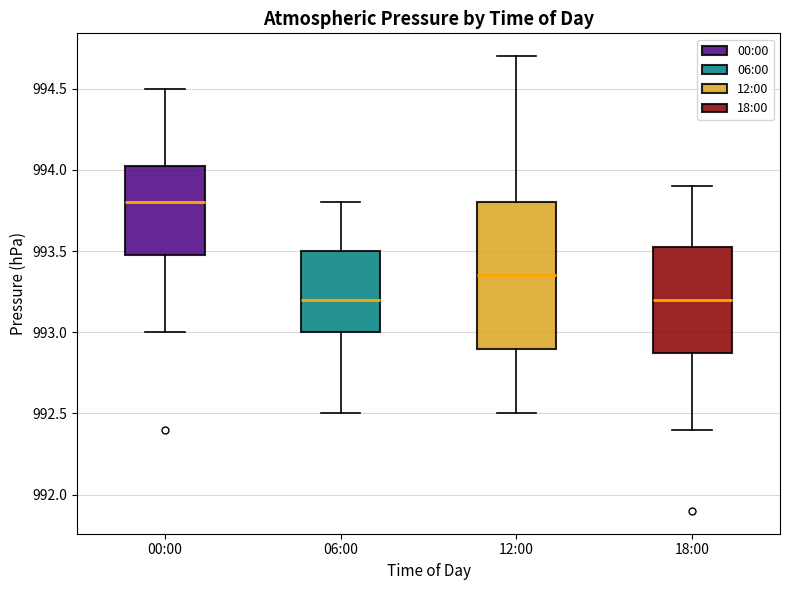

Comparing the boxes themselves (not the whiskers), which one is the tallest?

12:00